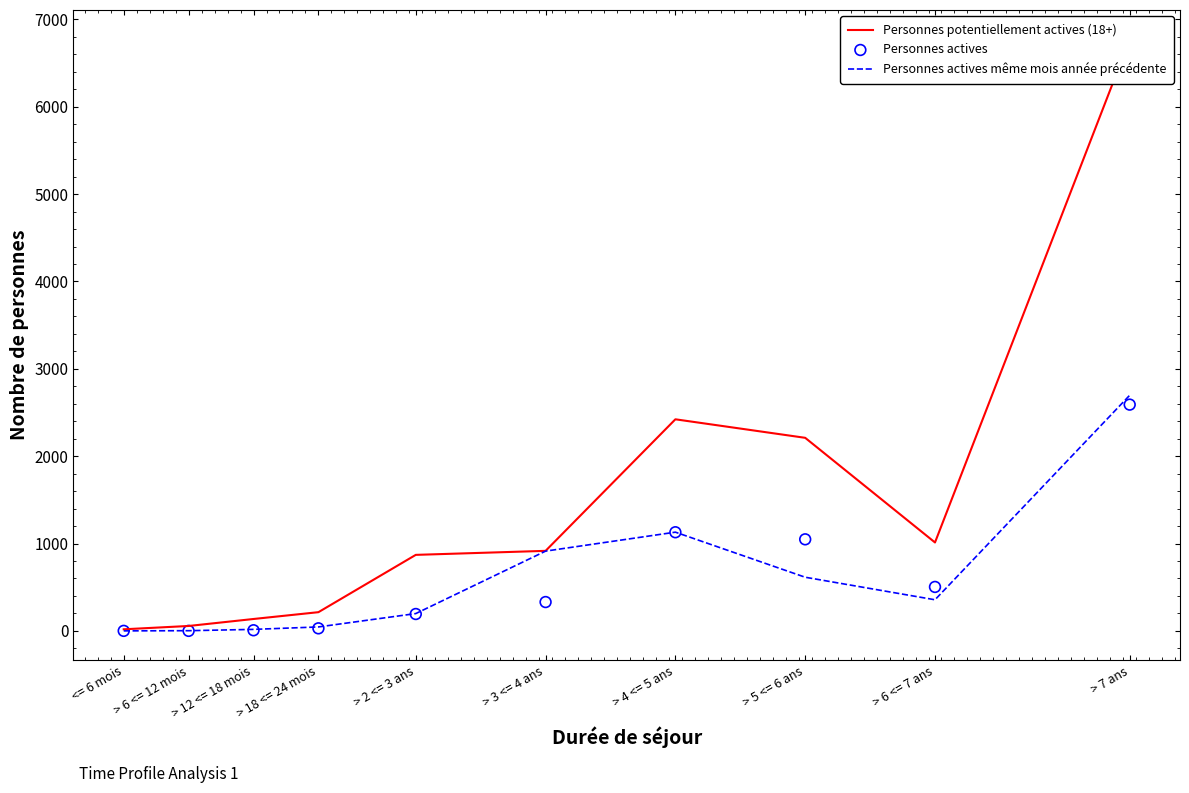

At how many categories does at least one series exceed 5254?

1